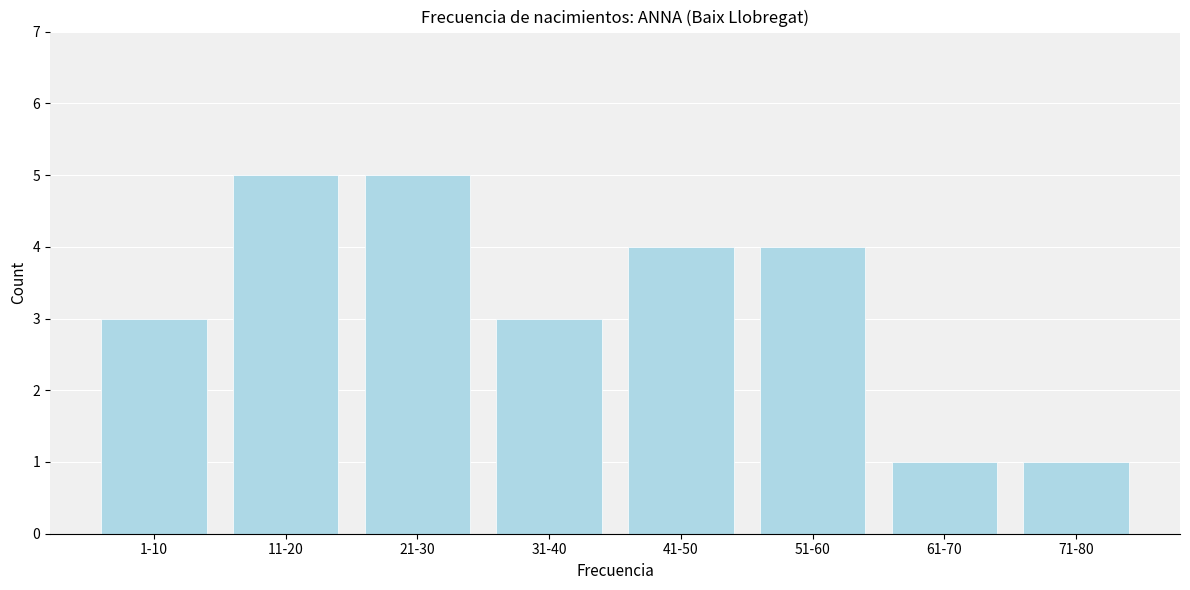

Reading left to right, extract all data points from this chart.

1-10=3	11-20=5	21-30=5	31-40=3	41-50=4	51-60=4	61-70=1	71-80=1